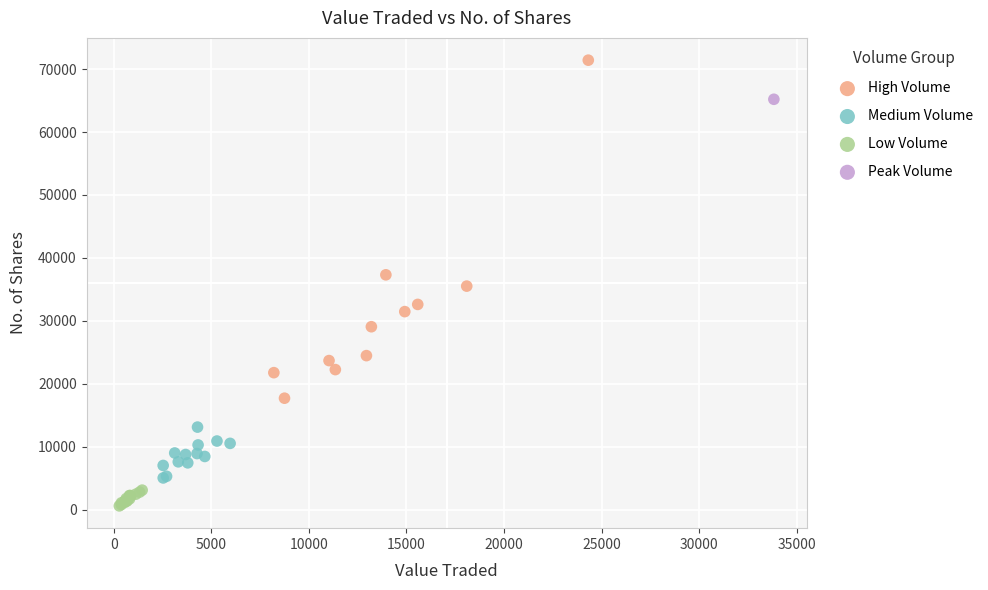

Which series contains the lowest Y value?

Low Volume